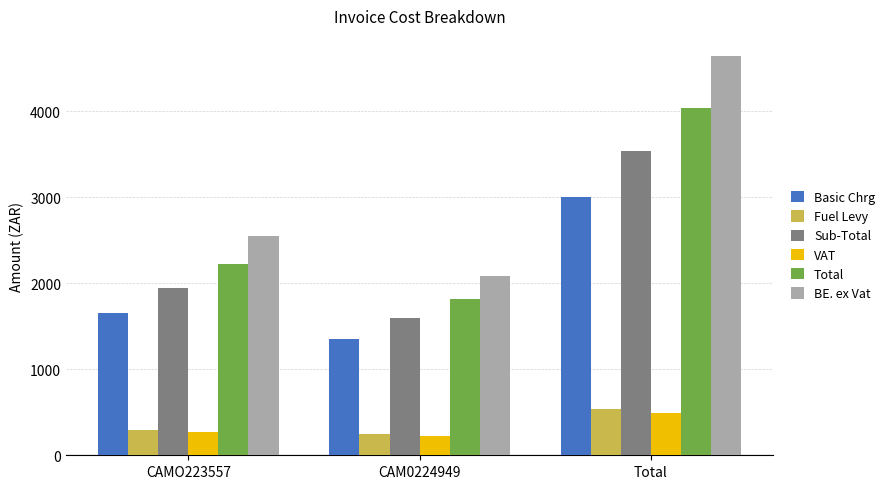

Between CAM0224949 and Total, which series saw the biggest shift?

BE. ex Vat